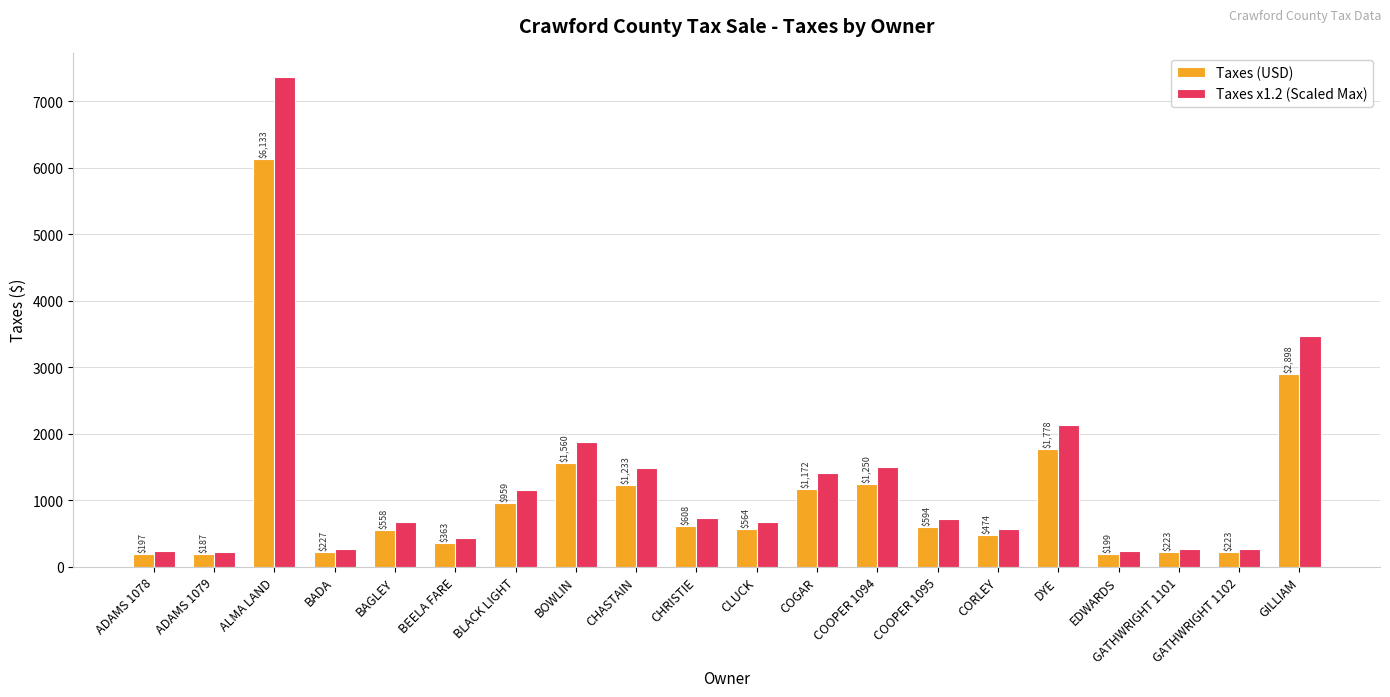

The Taxes (USD) series shows 363.2 at BEELA FARE. True or false?

True